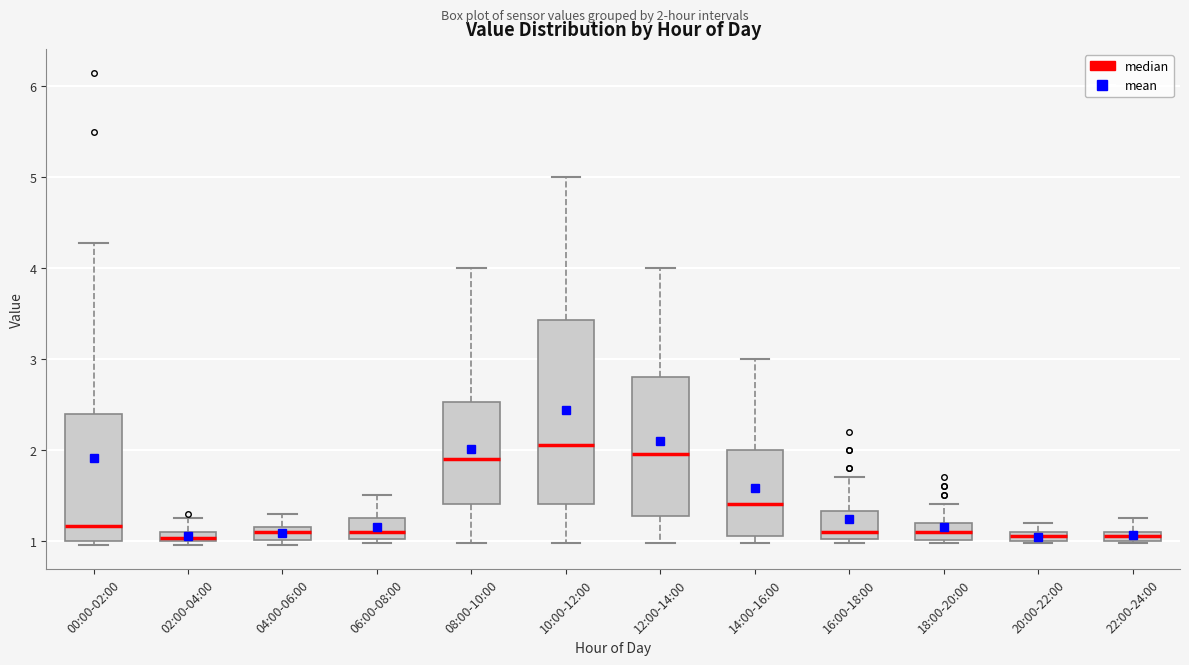

Where does the median line of the box for 08:00-10:00 sit on the y-axis? The values are not printed on the chart, so give them approximately, as read against the axis.

1.9